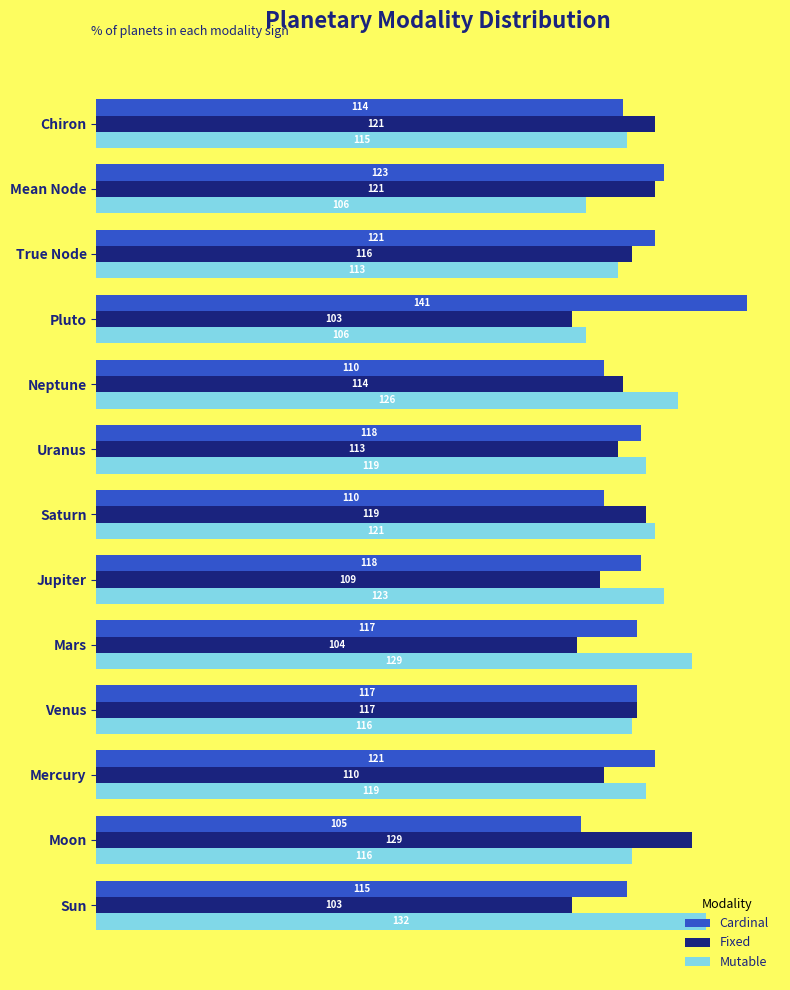

What is the average value of the Cardinal series?

118